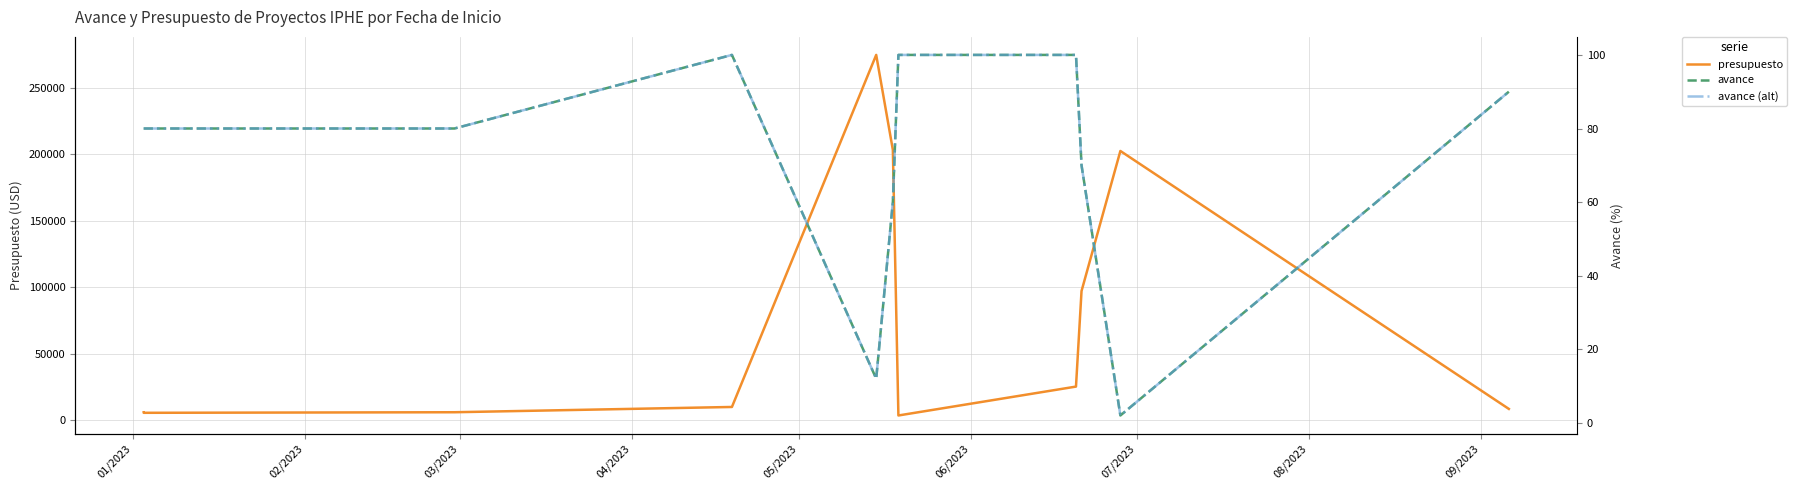

Is this an area chart (filled region under the line)?

No